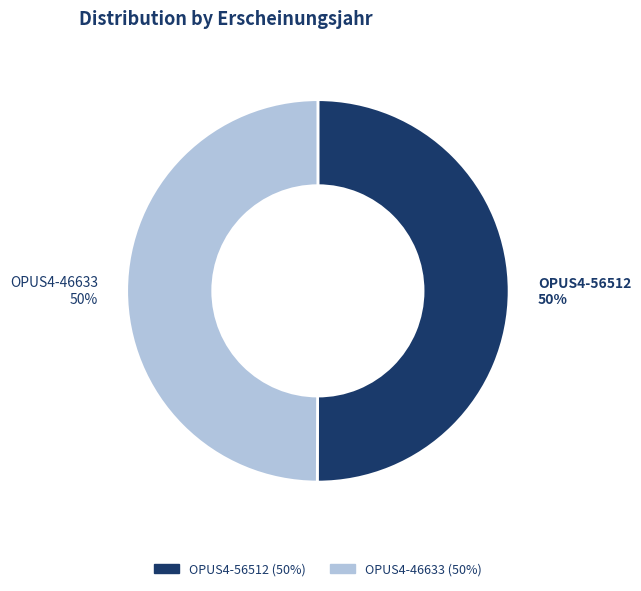

To the nearest percent, what is the average slice percentage?

50%